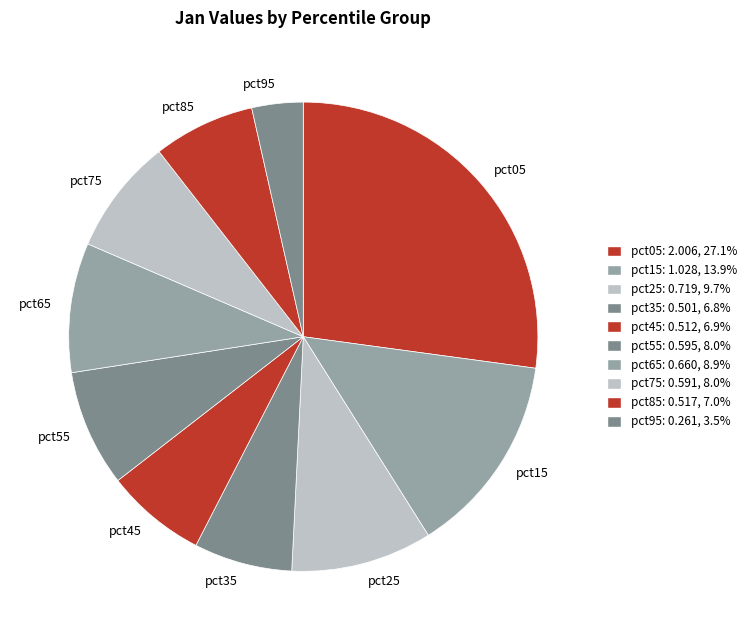

How many segments does this pie chart have?

10